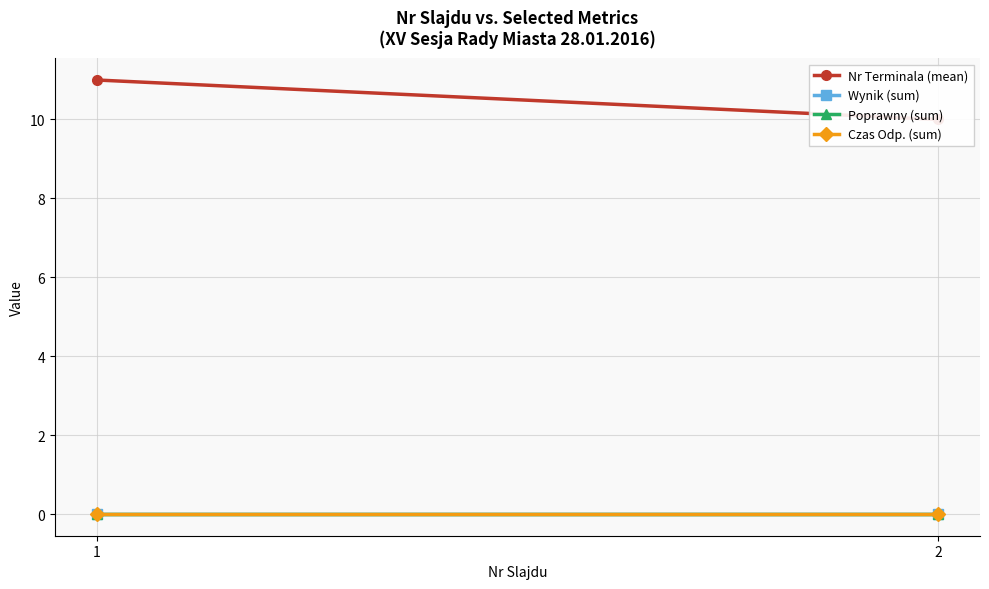

At which category is the sum across all series the highest?

1